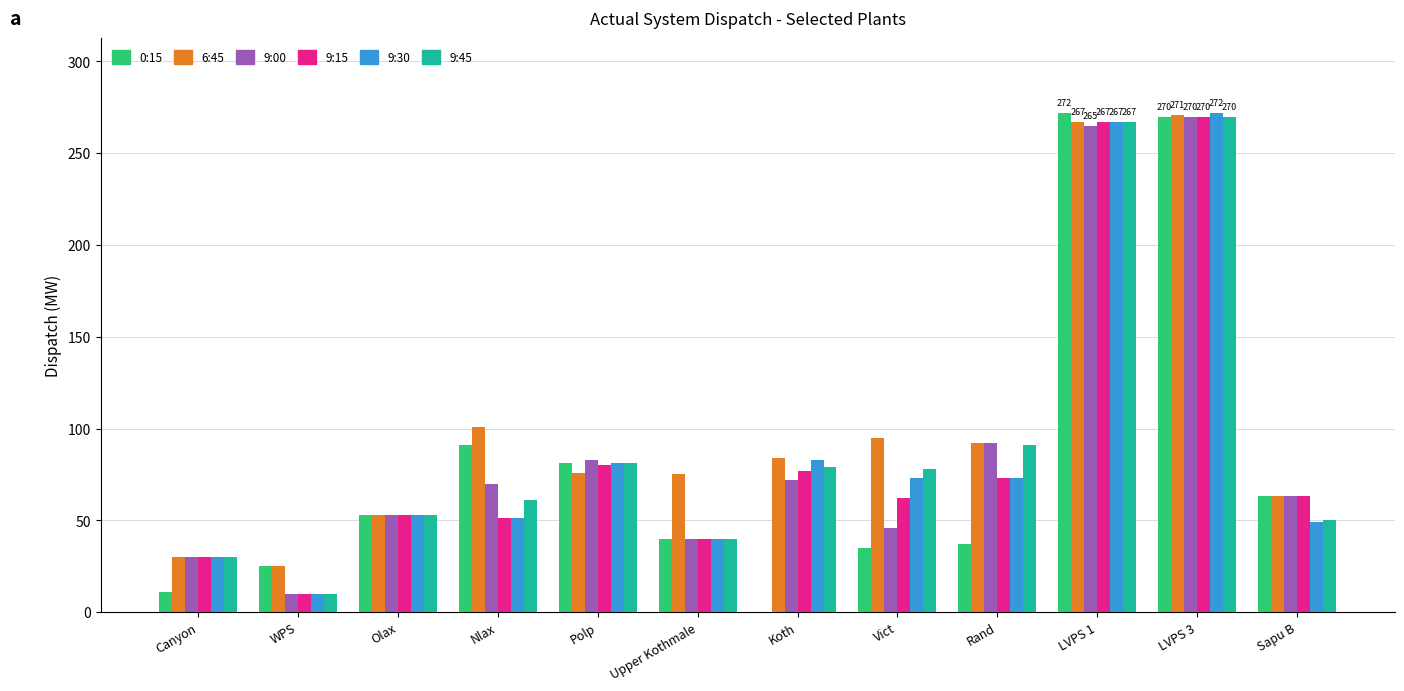

How many distinct data groups are displayed?

6